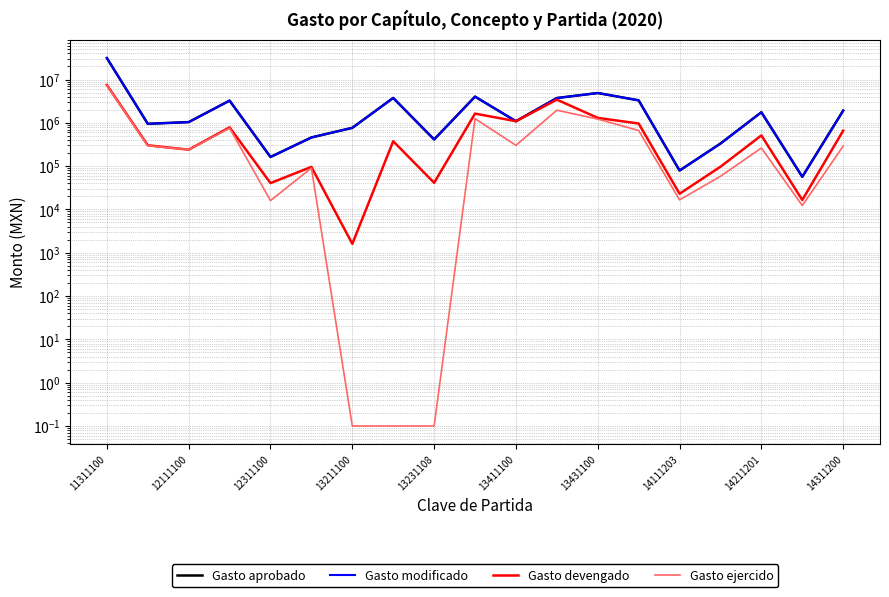

Reading left to right, list all the values displayed in this chart.

Gasto aprobado: 31326594.0	950249.0	1040000.0	3255287.0	162611.0	459549.0	766565.0	3758573.0	412855.0	4028749.0	1090069.0	3735617.0	4880684.0	3305178.0	79140.0	332135.0	1757133.0	56763.0	1915634.0
Gasto modificado: 31326594.0	950249.0	1040000.0	3255287.0	162611.0	459549.0	766565.0	3758573.0	412855.0	4028749.0	1090069.0	3735617.0	4880684.0	3305178.0	79140.0	332135.0	1757133.0	56763.0	1915634.0
Gasto devengado: 7476179.0	302954.0	240000.0	785778.0	40653.0	96096.0	1606.7	375857.0	41286.0	1633524.0	1090069.0	3431193.0	1301208.0	964011.0	23083.0	96873.0	512498.0	16555.0	659508.0
Gasto ejercido: 7322050.6	296441.6	240000.0	753612.9	16000.0	90607.1	0.1	0.1	0.1	1247939.7	302209.3	1957755.4	1219554.4	665445.8	16642.0	58318.9	261991.9	12327.5	290662.3